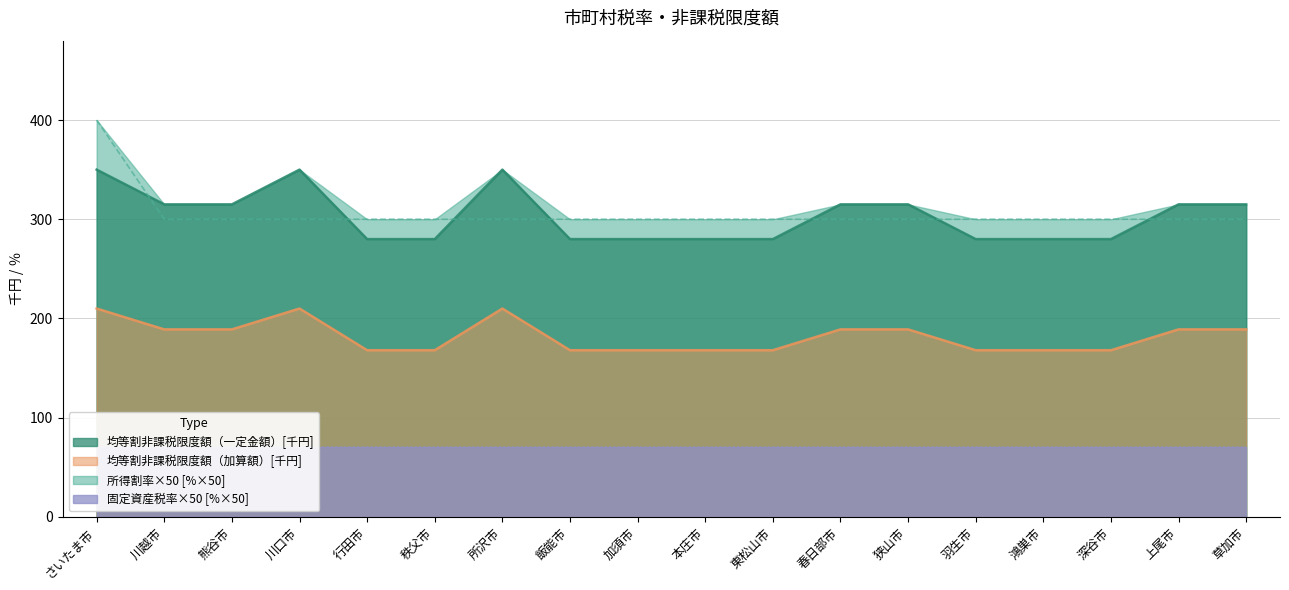

What is the difference between the maximum and minimum values in the 均等割非課税限度額（一定金額） series?

70